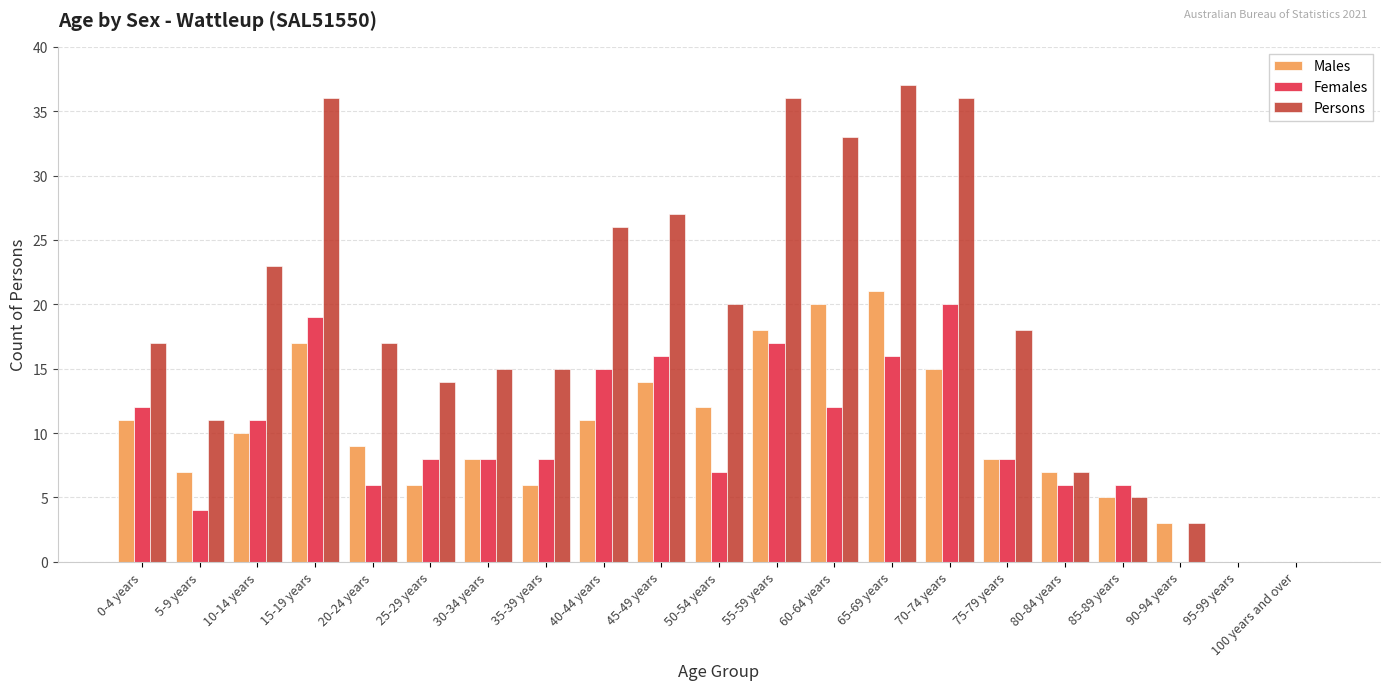

Is it true that Persons equals 53 at 70-74 years?

False